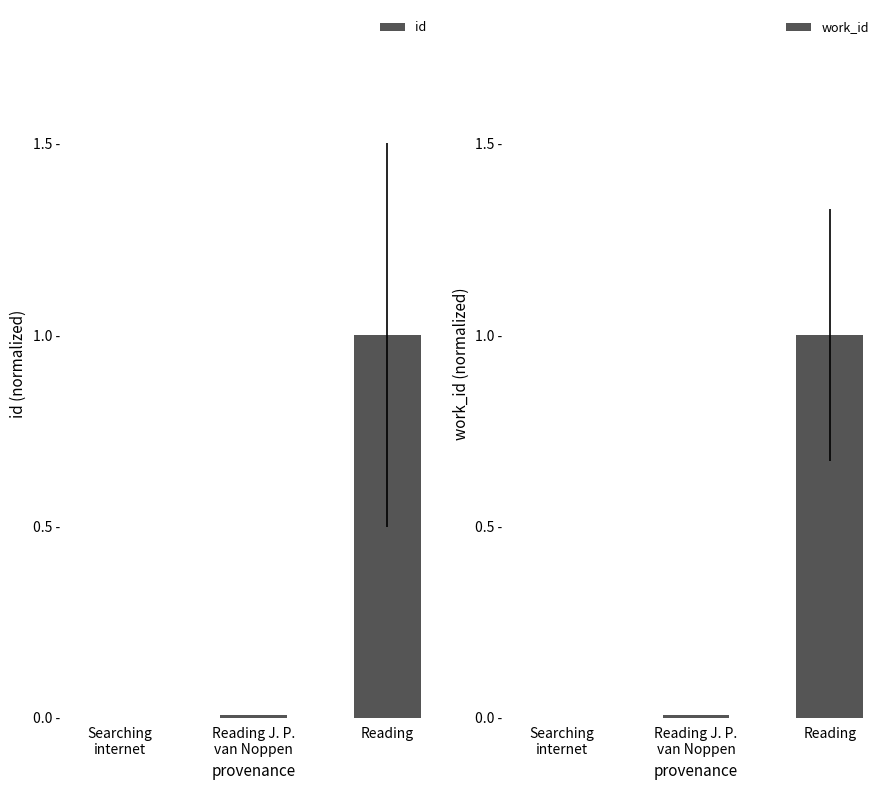

What is the average value of the work_id series?

0.3